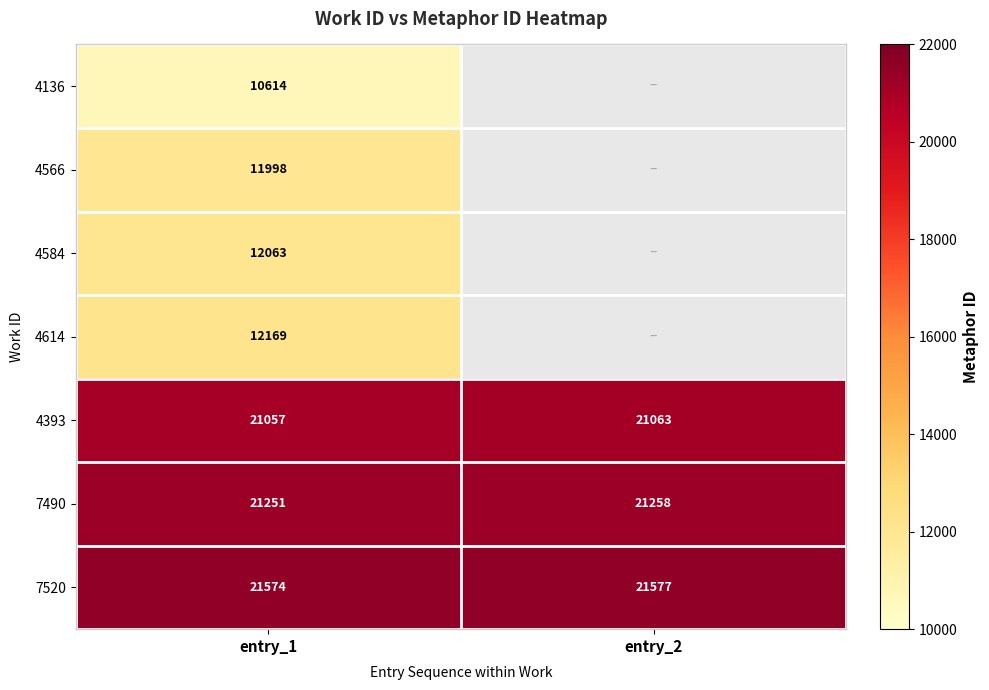

At which label is 7520 closest to 21575?

entry_1